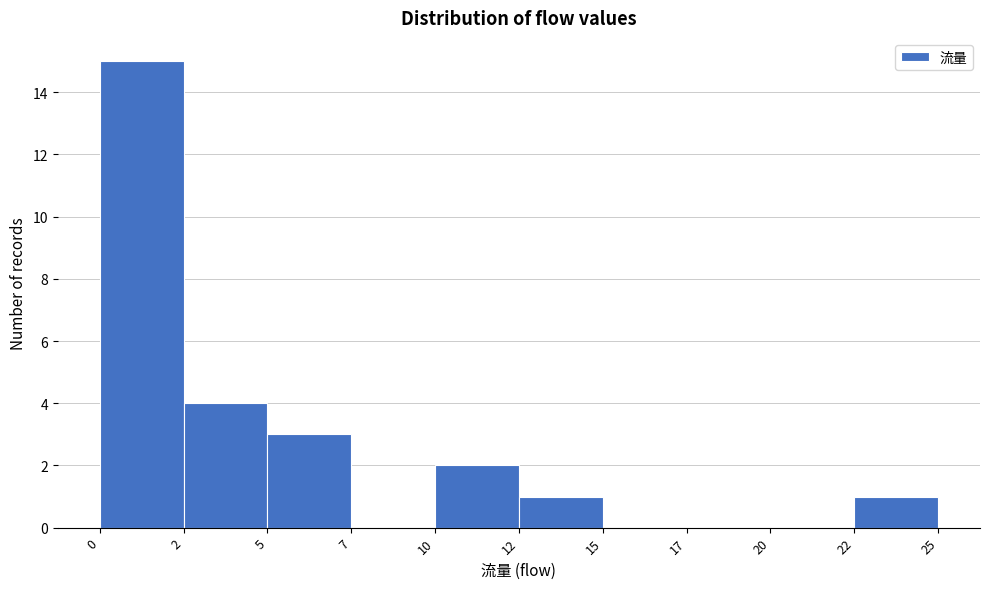

Reading right to left, extract all data points from this chart.

22=1	20=0	17=0	15=0	12=1	10=2	7=0	5=3	2=4	0=15